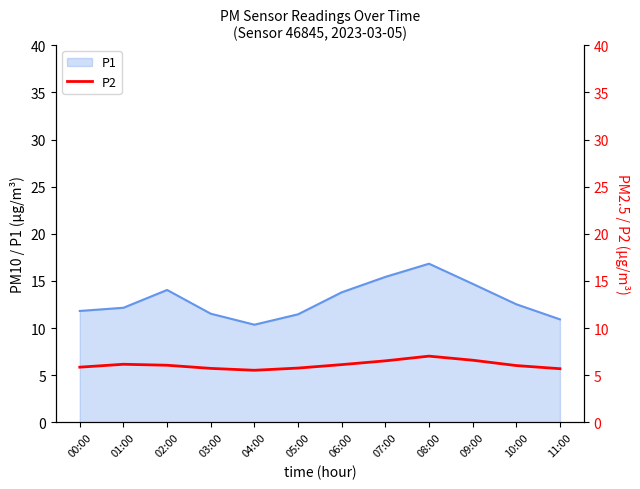

The P1 series shows 4.5 at 04:00. True or false?

False